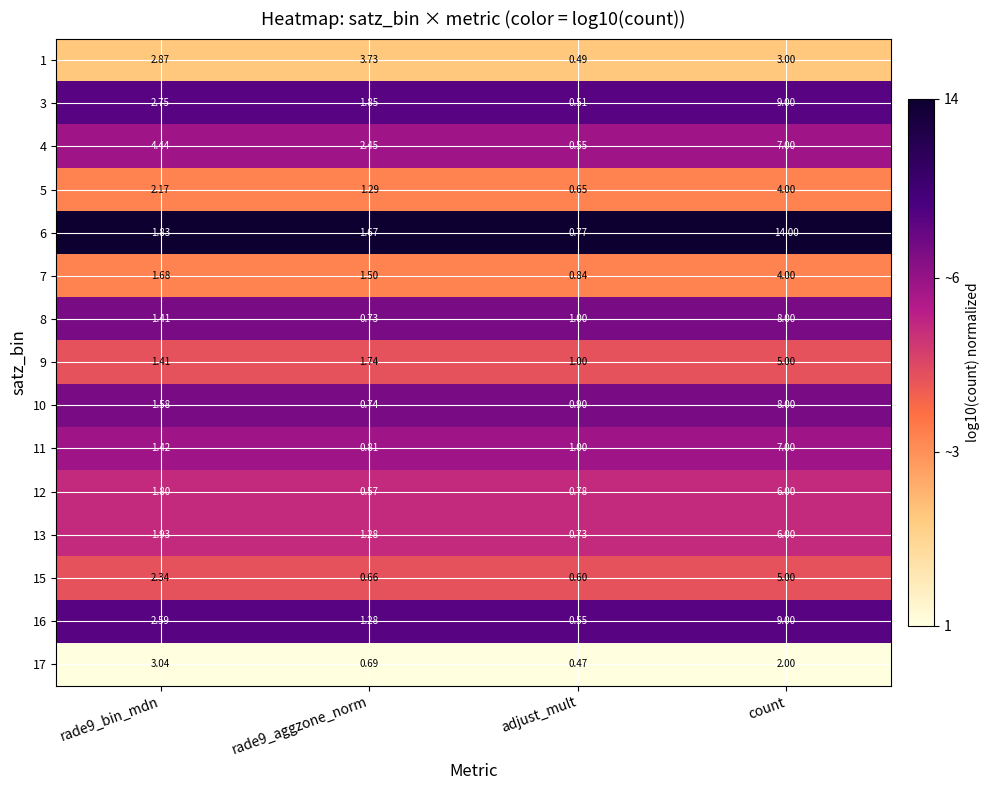

What is the total value across all series at rade9_aggzone_norm?

21.0